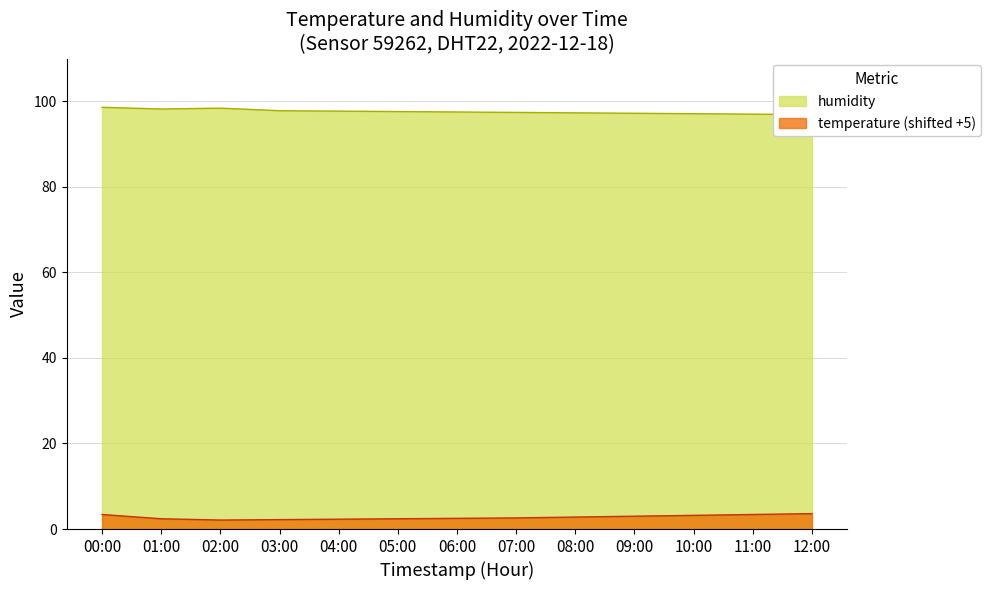

Reading left to right, what are all the values shown in this chart?

temperature: 00:00=3.4	01:00=2.4	02:00=2.1	03:00=2.2	04:00=2.3	05:00=2.4	06:00=2.5	07:00=2.6	08:00=2.8	09:00=3.0	10:00=3.2	11:00=3.4	12:00=3.6
humidity: 00:00=98.6	01:00=98.2	02:00=98.4	03:00=97.8	04:00=97.7	05:00=97.6	06:00=97.5	07:00=97.4	08:00=97.3	09:00=97.2	10:00=97.1	11:00=97.0	12:00=96.9